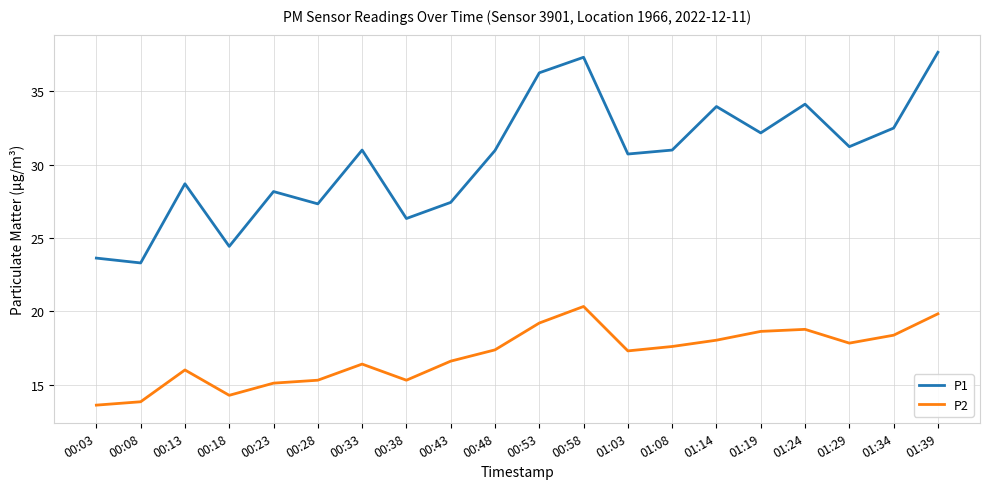

What is the total value across all series at 01:03?

48.0